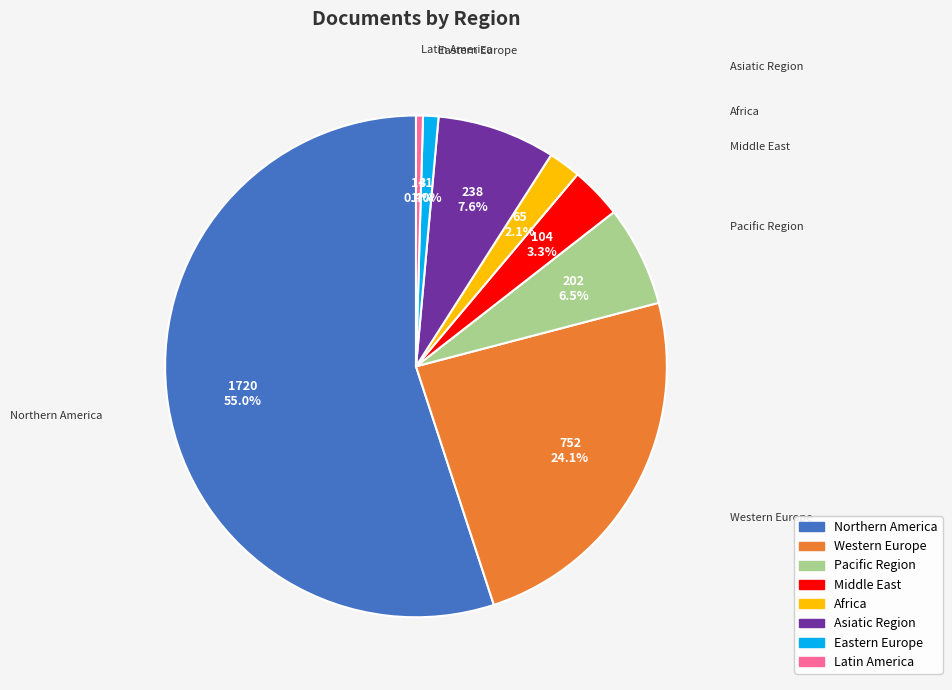

To the nearest percent, what percentage of the pie is Middle East?

3%